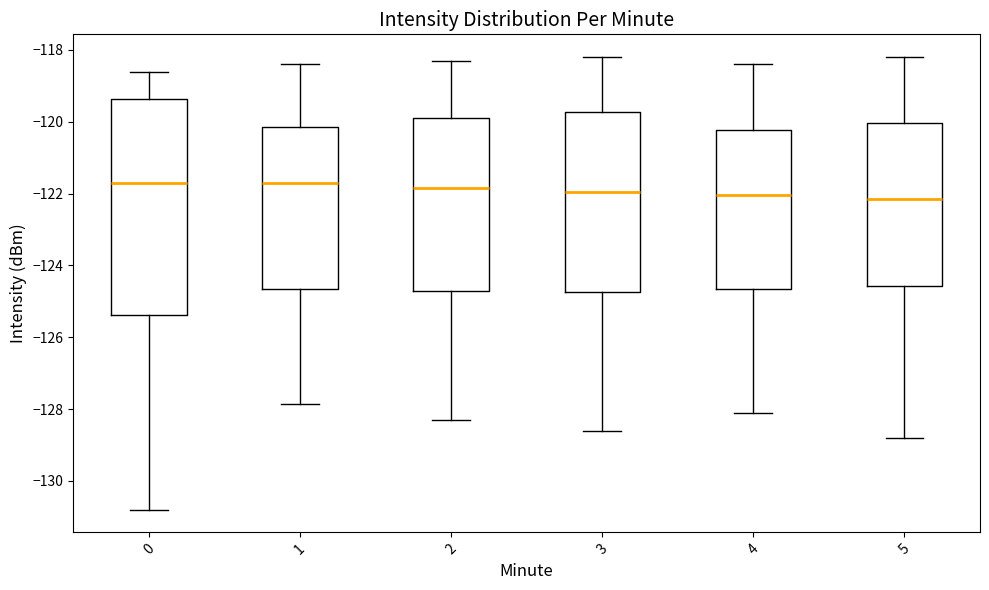

Reading left to right, transcribe this box plot: for each box, give where its median line is, the range the box spans, and where its two whiskers end, as read against the y-axis. The values are not printed on the chart, so give them approximately, as read against the axis.

0: median -121.8, box -125.4 to -119.4, whiskers -130.8 to -118.6
1: median -121.6, box -124.6 to -120.2, whiskers -127.8 to -118.4
2: median -121.8, box -124.8 to -119.8, whiskers -128.2 to -118.2
3: median -122.0, box -124.8 to -119.8, whiskers -128.6 to -118.2
4: median -122.0, box -124.6 to -120.2, whiskers -128.0 to -118.4
5: median -122.2, box -124.6 to -120.0, whiskers -128.8 to -118.2